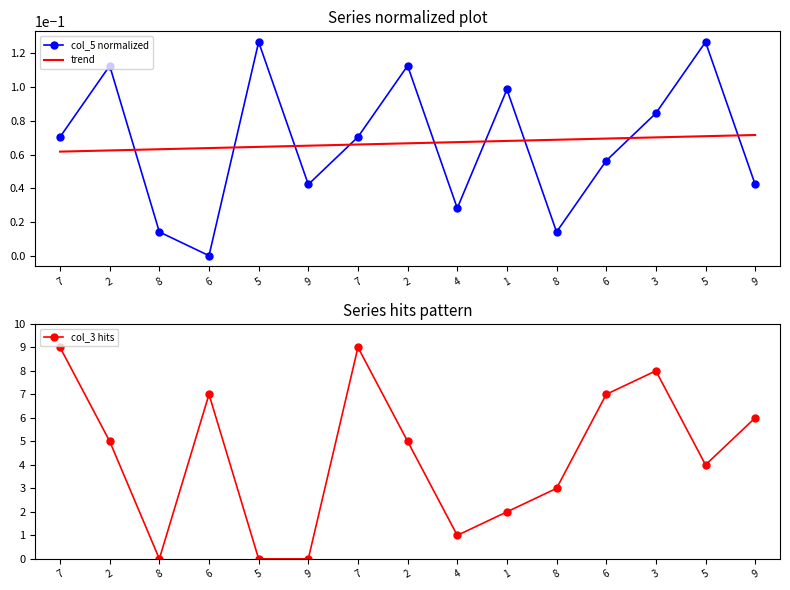

What are all the series names shown in the legend?

col_5 normalized, trend, col_3 hits